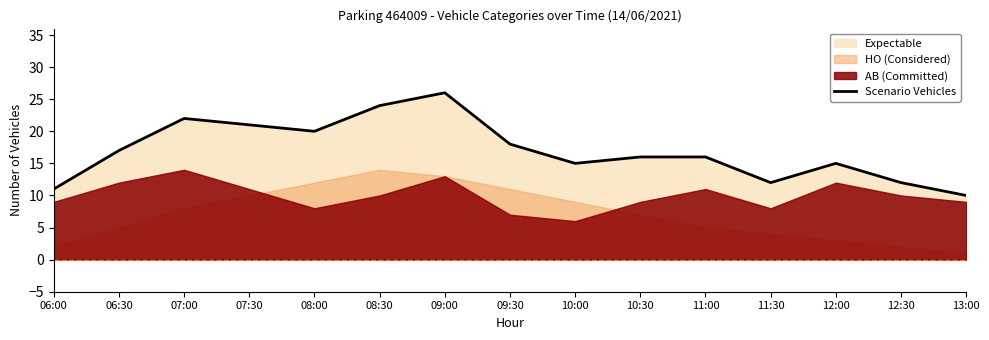

Which label corresponds to the smallest value in the chart?

13:00